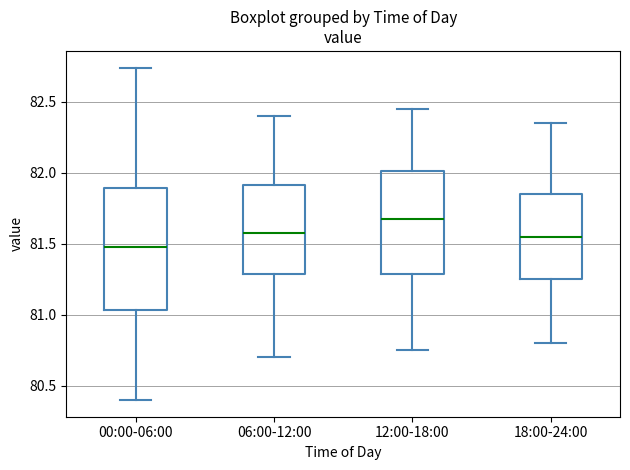

Which box is the tallest, from its lower edge to its upper edge?

00:00-06:00